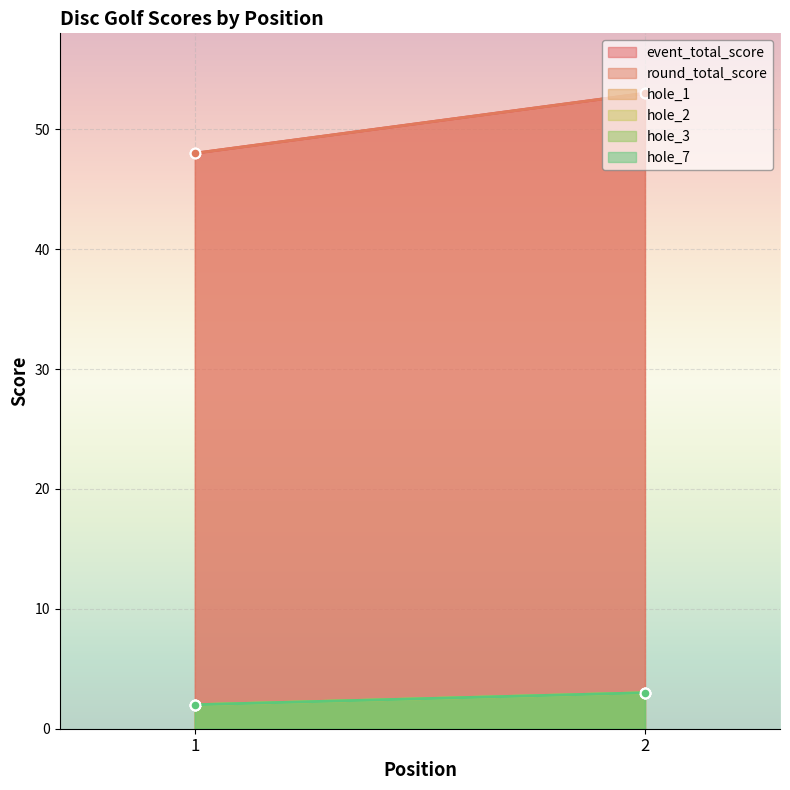

Reading left to right, extract all data points from this chart.

event_total_score: 1=48	2=53
round_total_score: 1=48	2=53
hole_1: 1=2	2=3
hole_2: 1=2	2=3
hole_3: 1=2	2=3
hole_7: 1=2	2=3